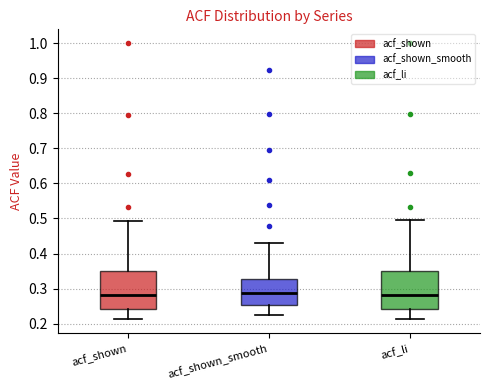

Where is the upper edge of the box for acf_shown on the y-axis? The values are not printed on the chart, so give them approximately, as read against the axis.

0.35